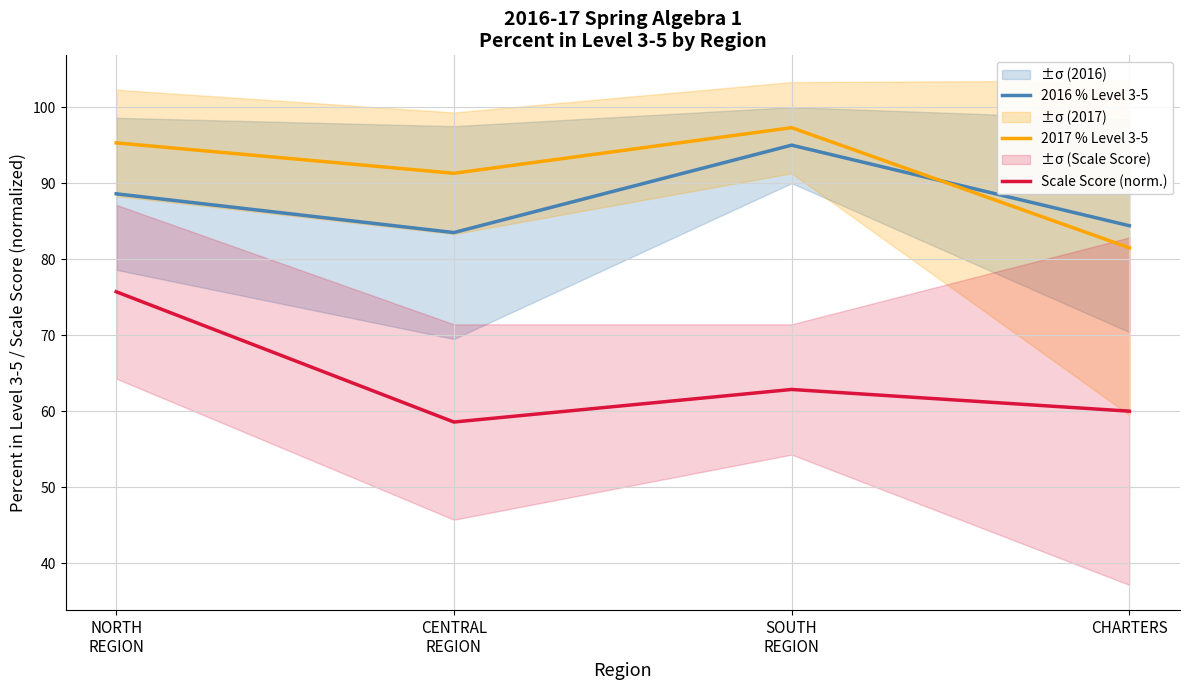

Where is 2017 % Level 3-5 nearest to the value 89?

CENTRAL
REGION